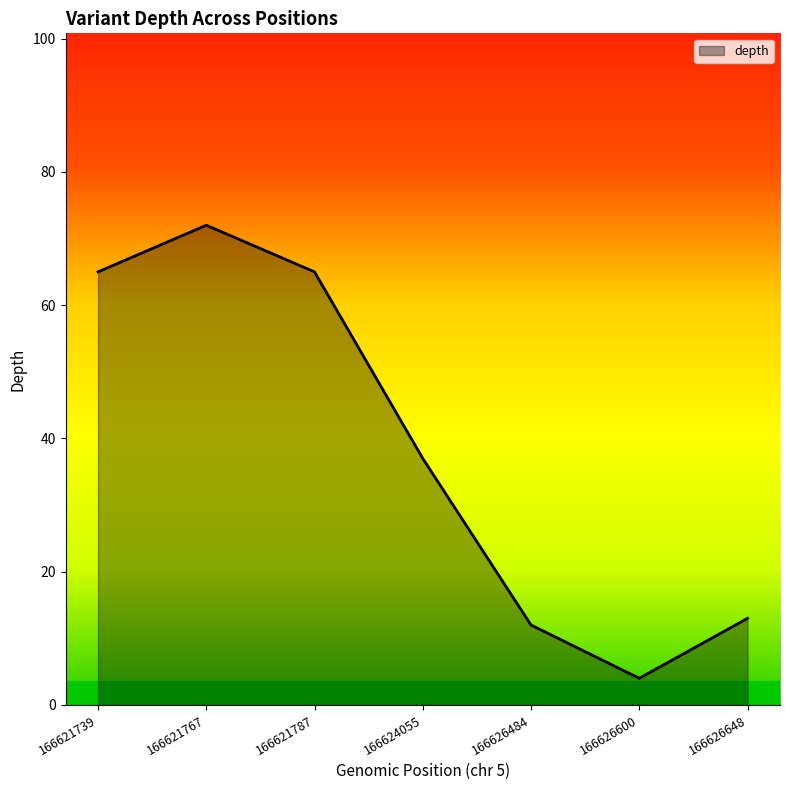

What is the change in value from 166621787 to 166626600?

-61